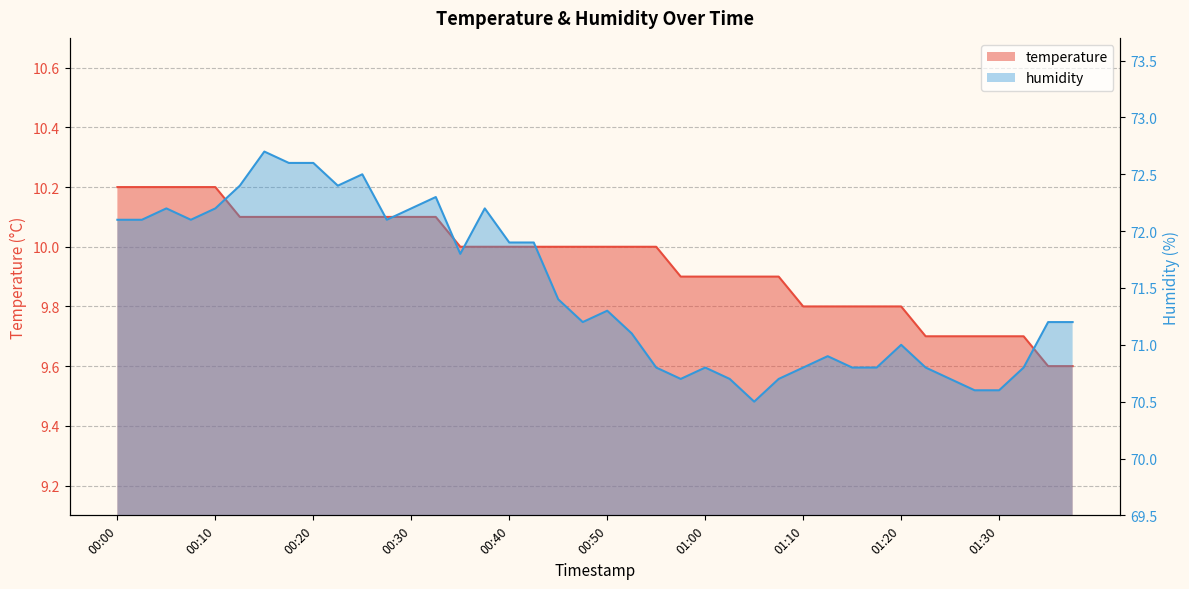

The value of humidity at 00:10 is 72.2. True or false?

True